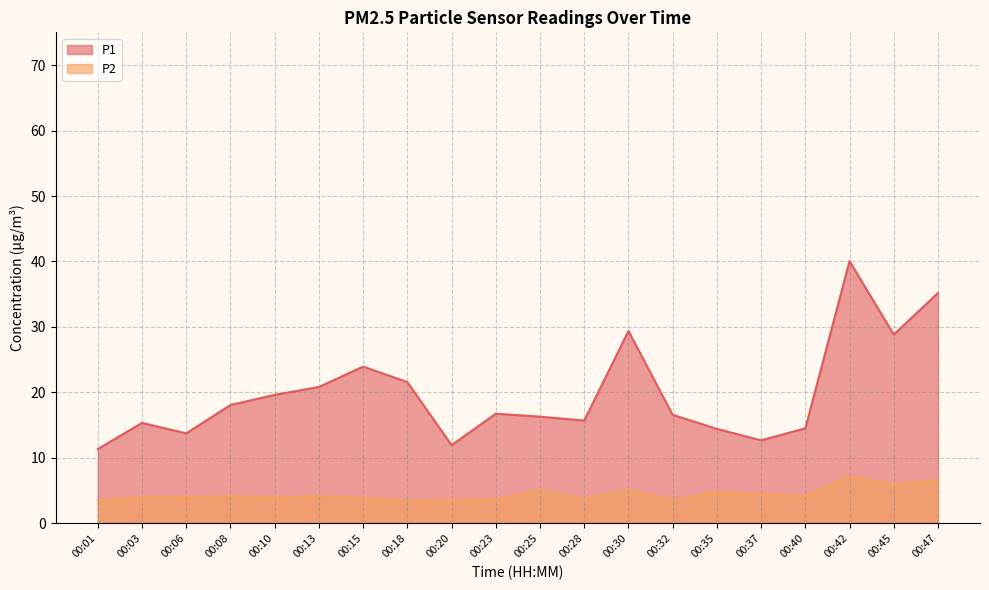

What is the sum of all P1 values?

396.9